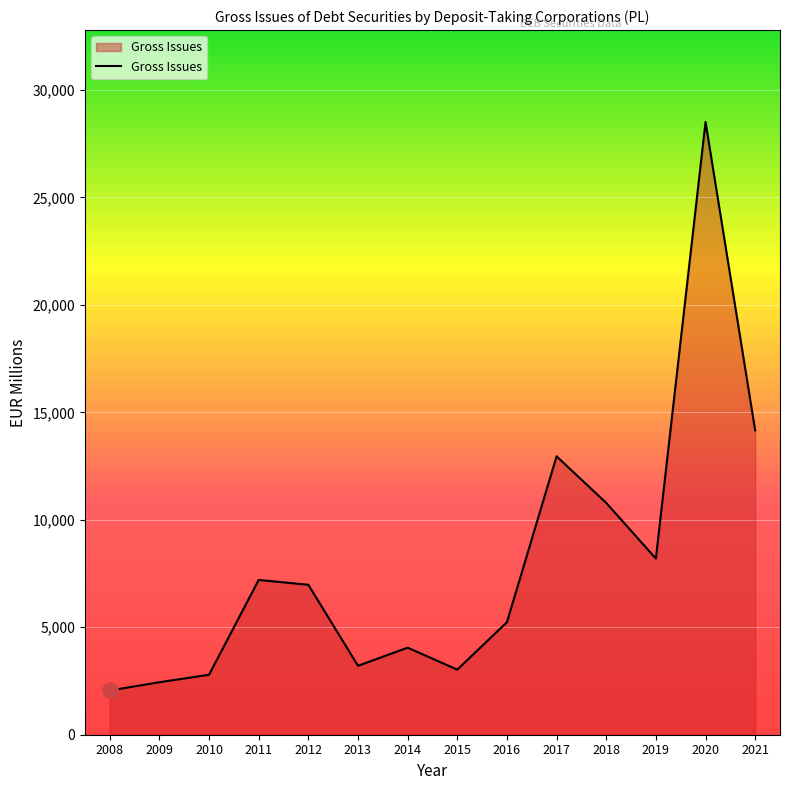

What is the change in value from 2015 to 2016?

+2207.6